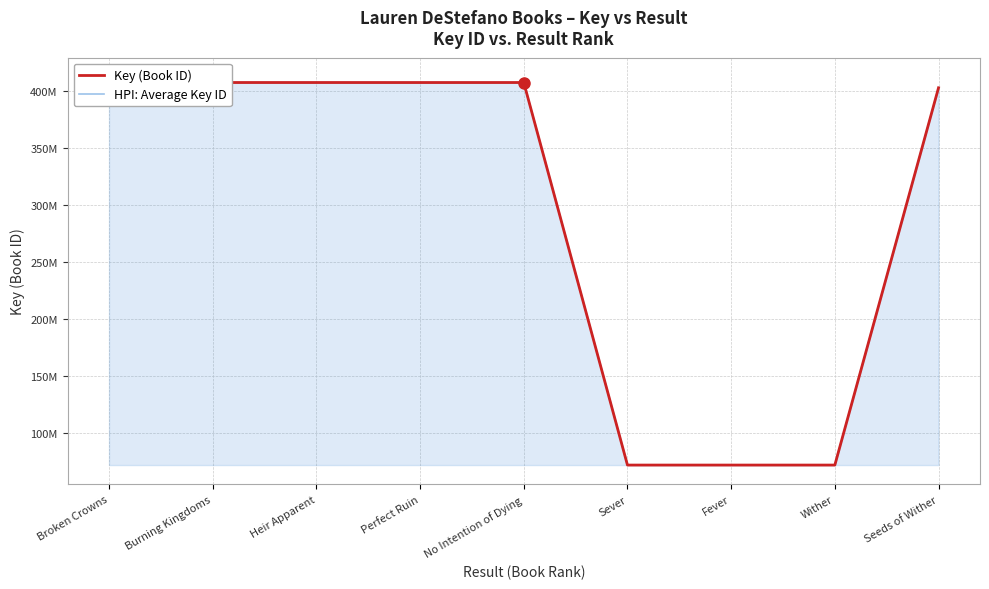

What value does the HPI: Average Key ID series have at Sever, to the nearest 100?

71845800